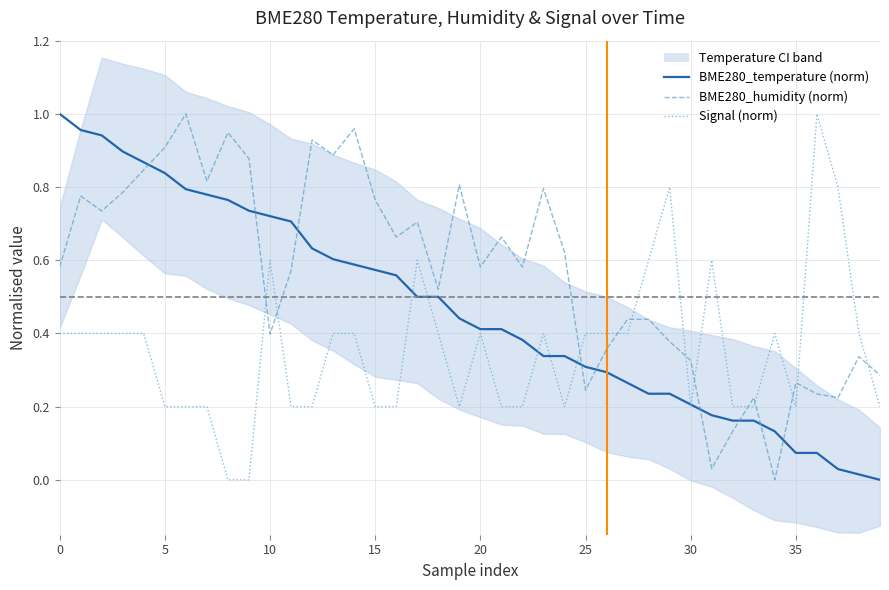

How many lines are shown in the chart?

3